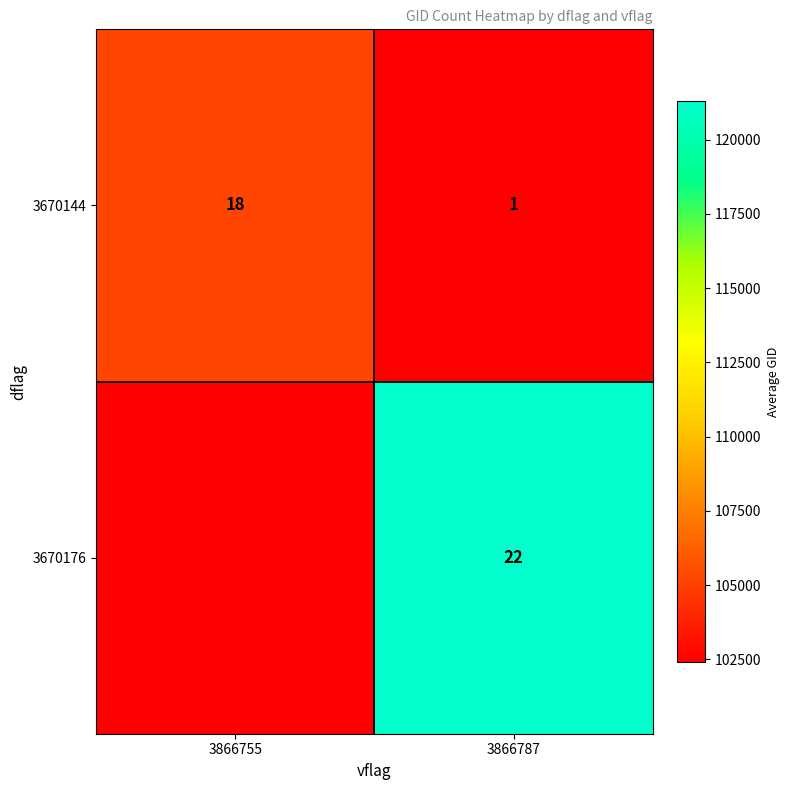

The value of row_1 at 3866787 is 121286.4. True or false?

True